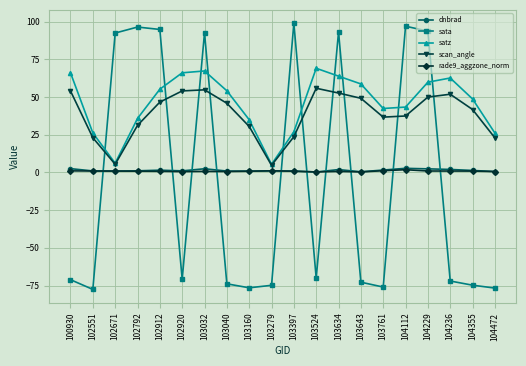

Which series changed the most between 102792 and 103634?

satz